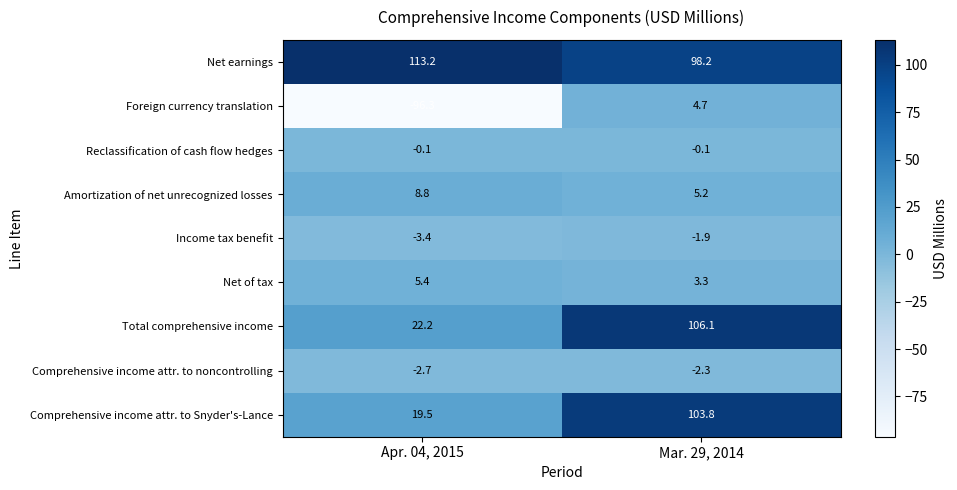

Which series has the largest total across all categories?

Net earnings